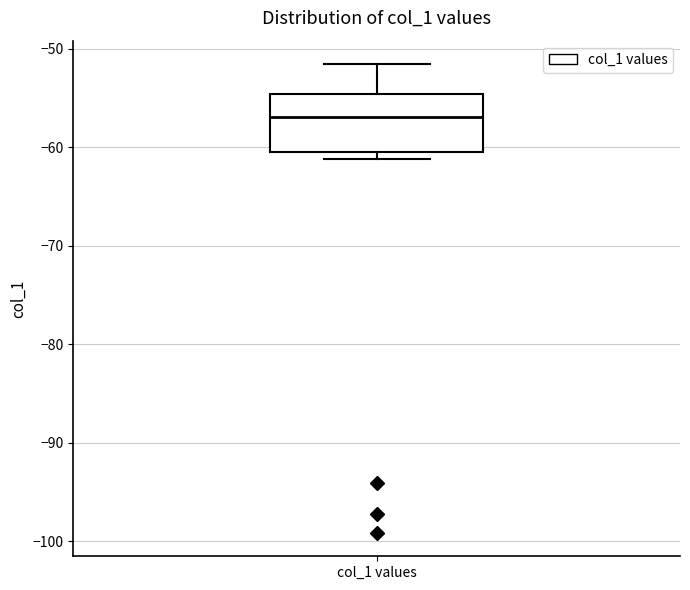

Where is the lower edge of the box for col_1 values on the y-axis? The values are not printed on the chart, so give them approximately, as read against the axis.

-60